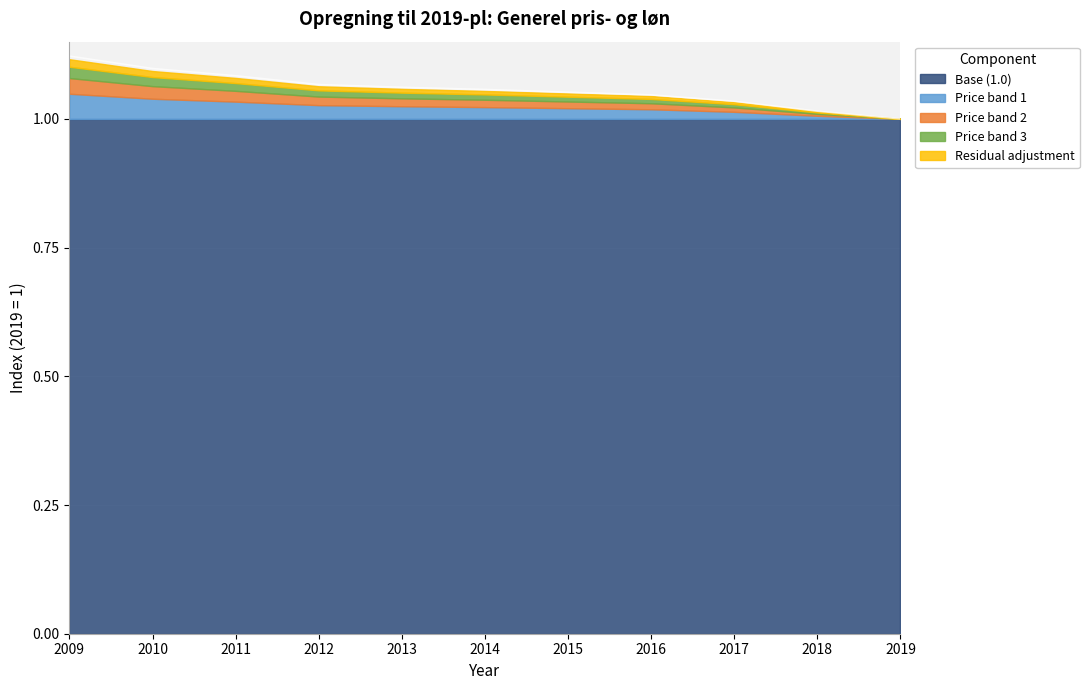

Reading right to left, list all the values displayed in this chart.

2019=1.0	2018=1.0	2017=1.0	2016=1.0	2015=1.1	2014=1.1	2013=1.1	2012=1.1	2011=1.1	2010=1.1	2009=1.1